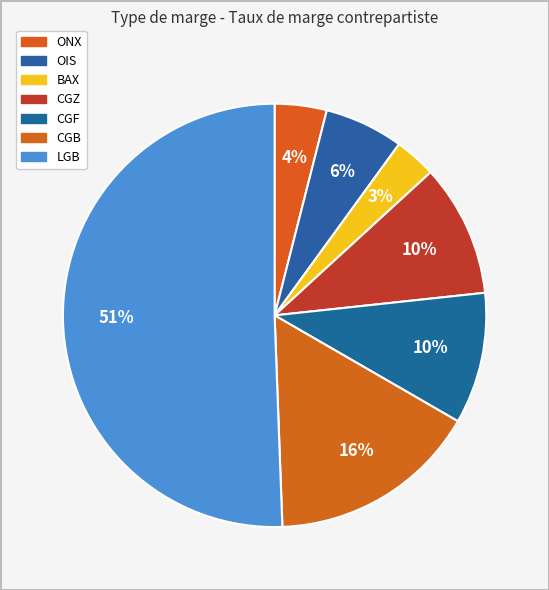

How many segments does this pie chart have?

7